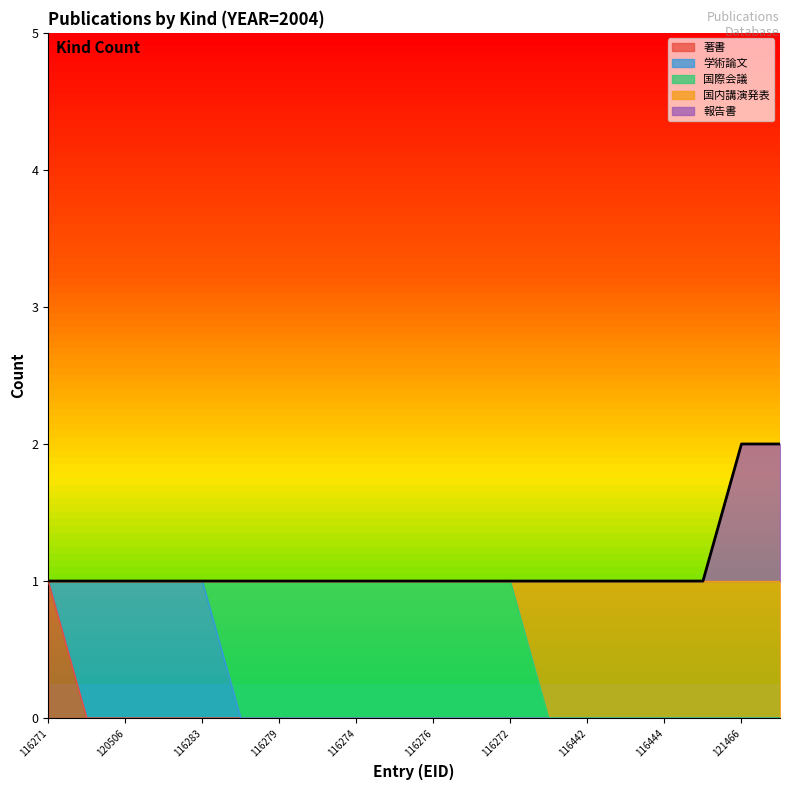

Is it true that 著書 equals 0 at 121466?

True